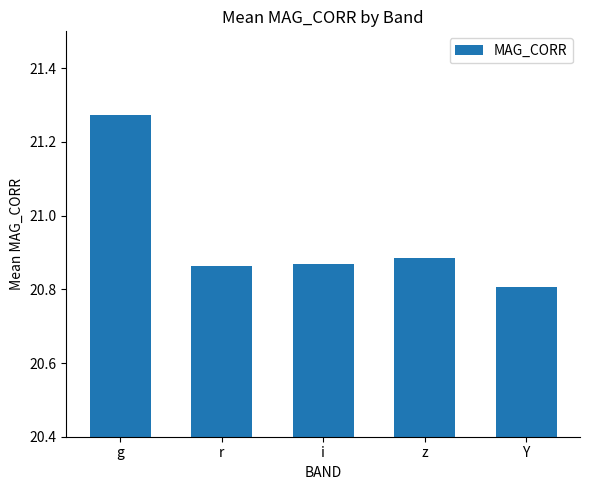

Does the chart contain any negative values?

No